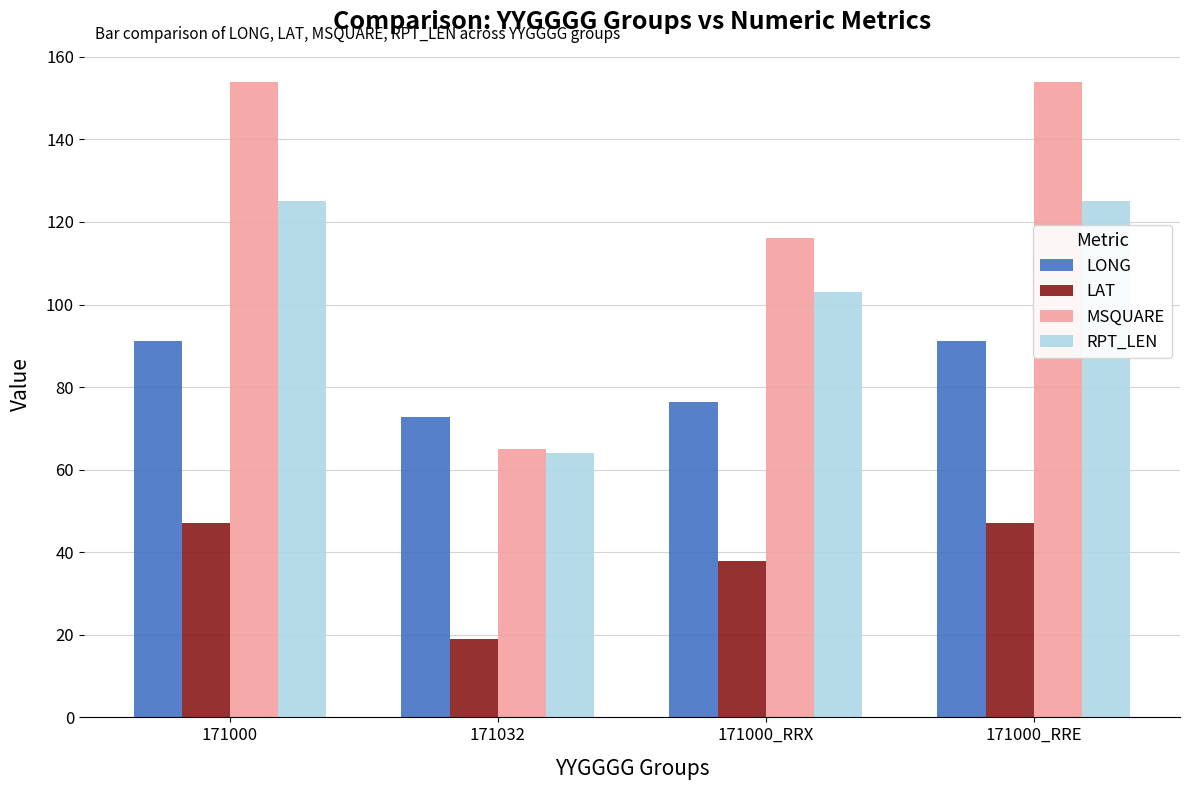

What is the sum of the MSQUARE values at 171032 and 171000_RRX?

181.0